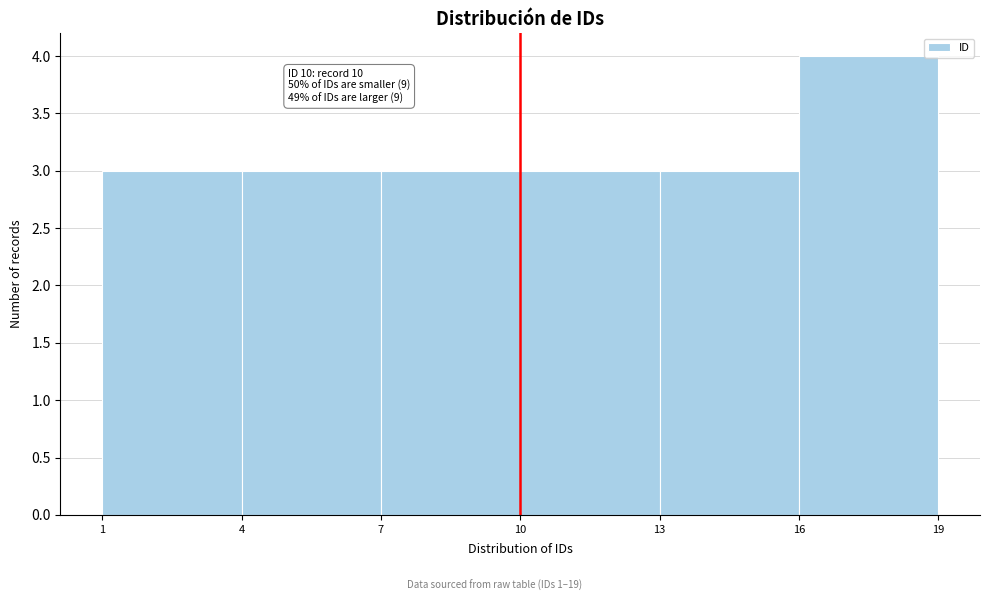

Over which range of the x-axis is the bar tallest?

16 to 19